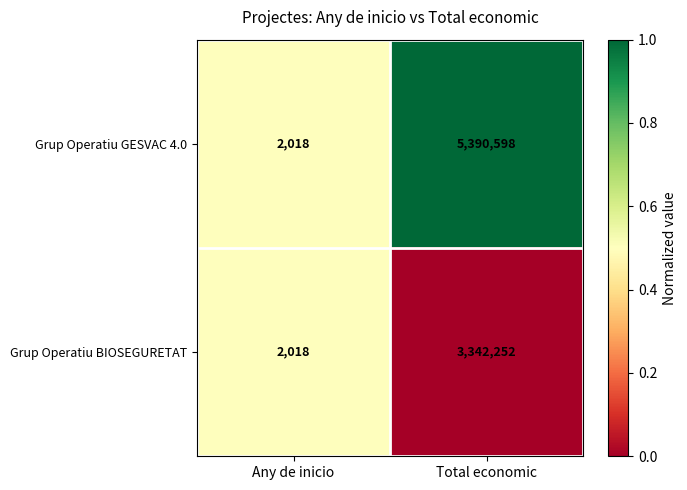

What is the difference between the Grup Operatiu GESVAC 4.0 values at Total economic and Any de inicio?

5388580